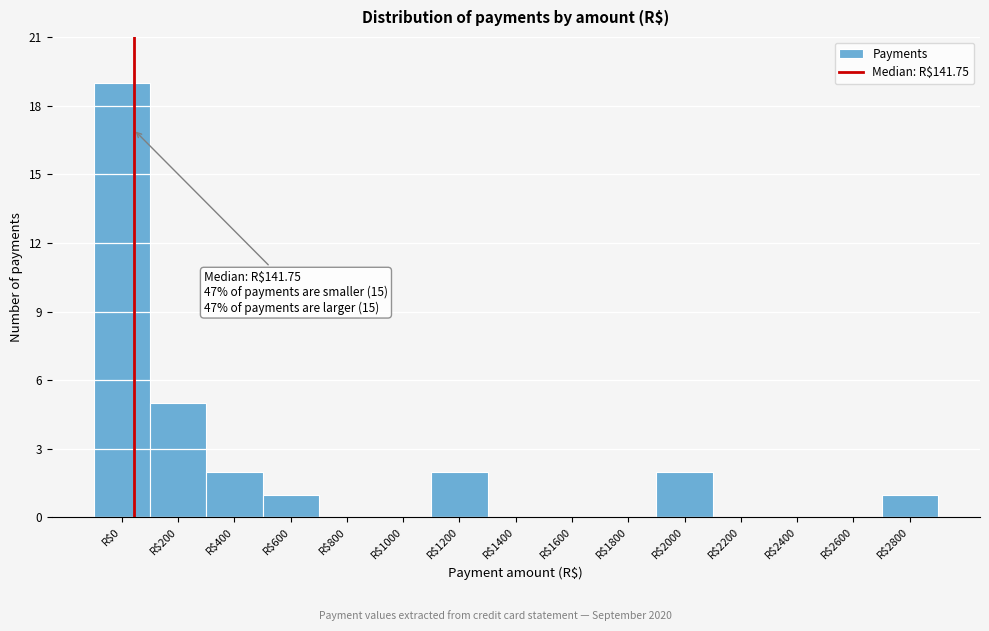

The value at R$1600 is 13. True or false?

False